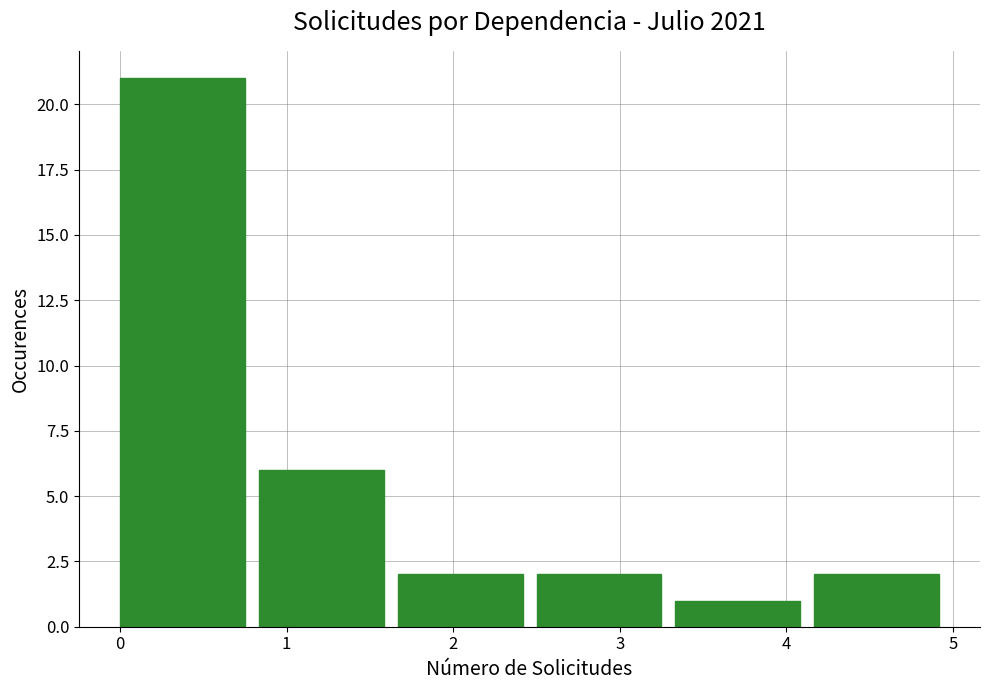

What is the height of the bar covering 2.5 to 3.3 on the x-axis? Neither the bar edges nor the heights are printed on the chart, so give them approximately, as read against the axes.

2